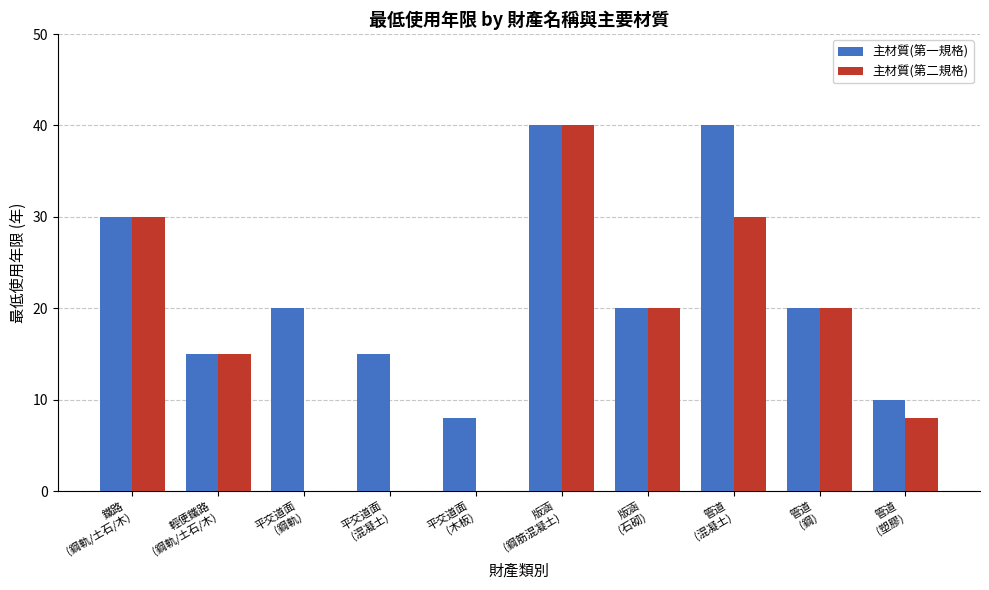

What is the highest value of the 主材質(第一規格) series?

40